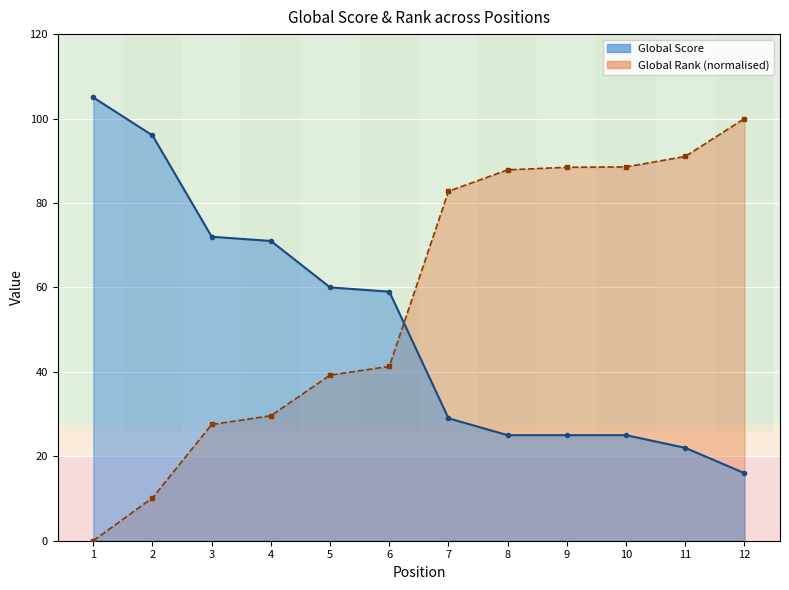

What is the value of the Global Score point at the 8th from the left?

25.0